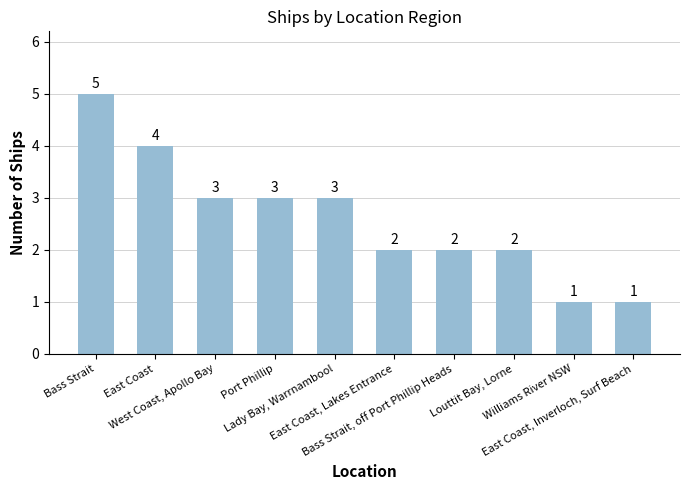

What is the label of the 4th bar from the left?

Port Phillip